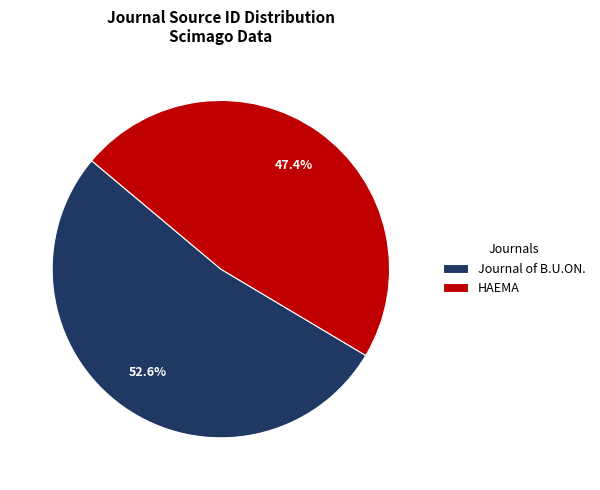

True or false: Journal of B.U.ON. accounts for 43% of the total.

False